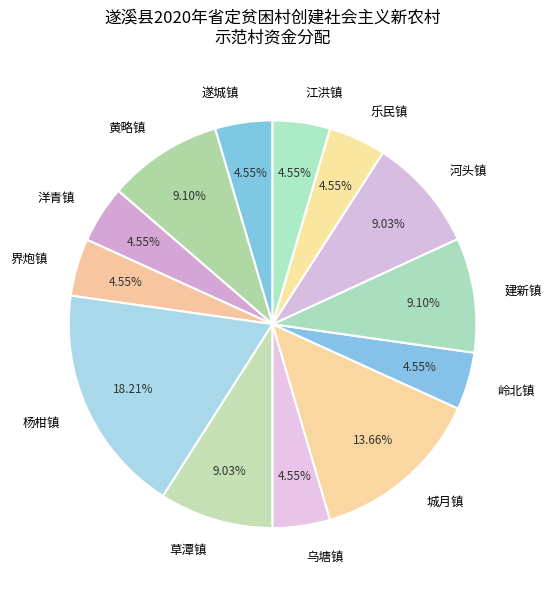

Is there a majority slice in this chart?

No